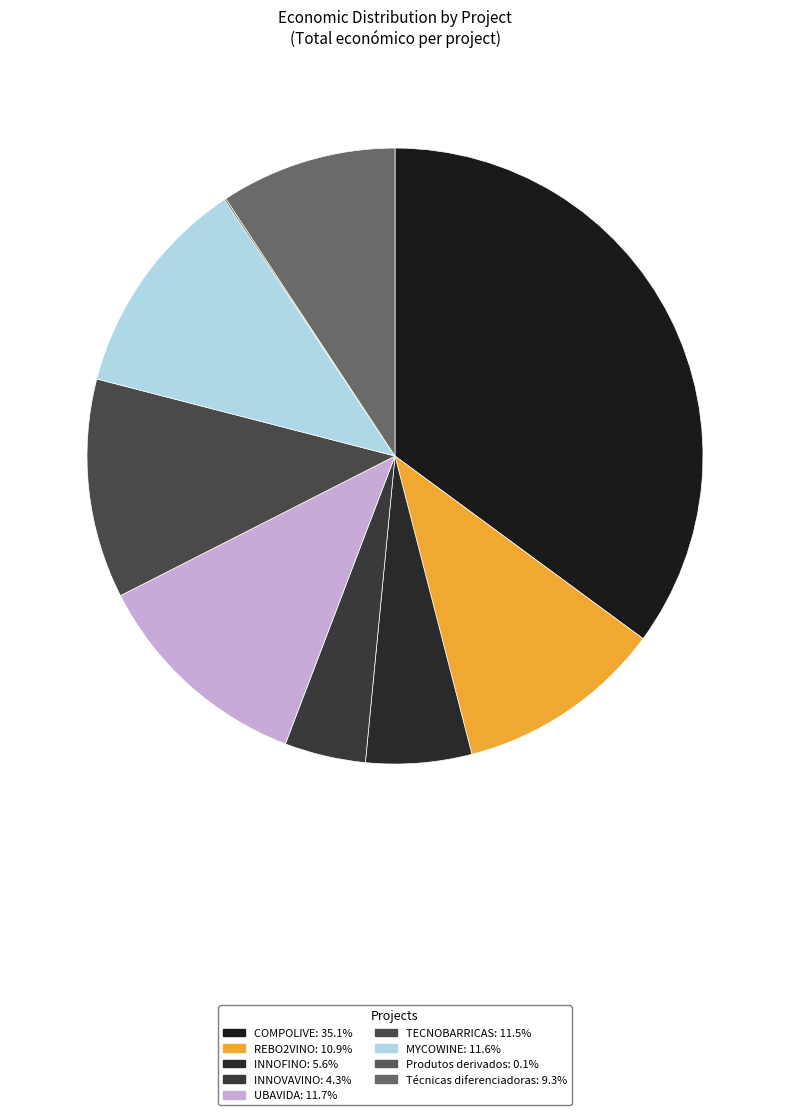

Does any single category account for the majority?

No